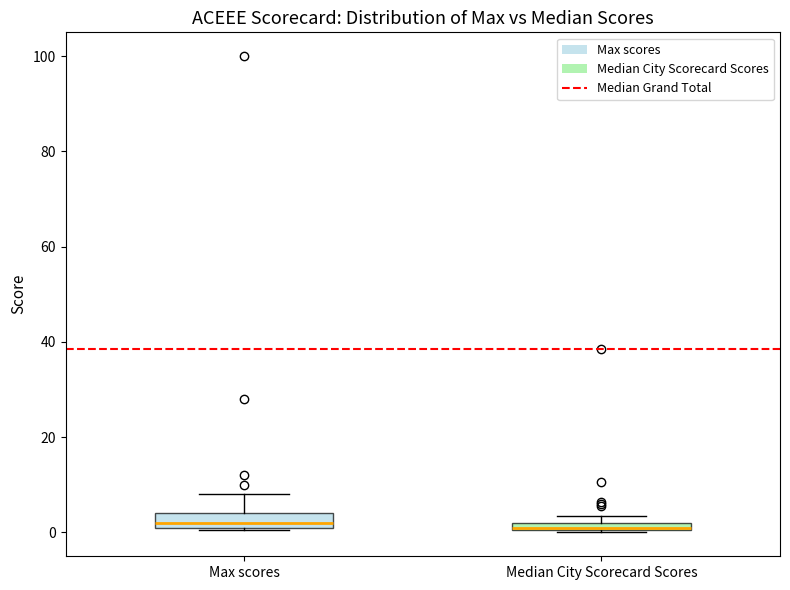

Where is the upper edge of the box for Max scores on the y-axis? The values are not printed on the chart, so give them approximately, as read against the axis.

4